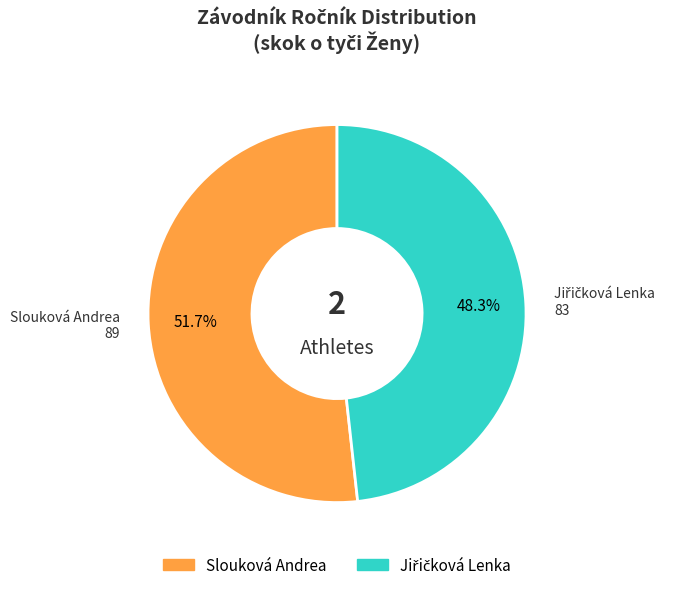

To the nearest percent, what is the average slice percentage?

50%